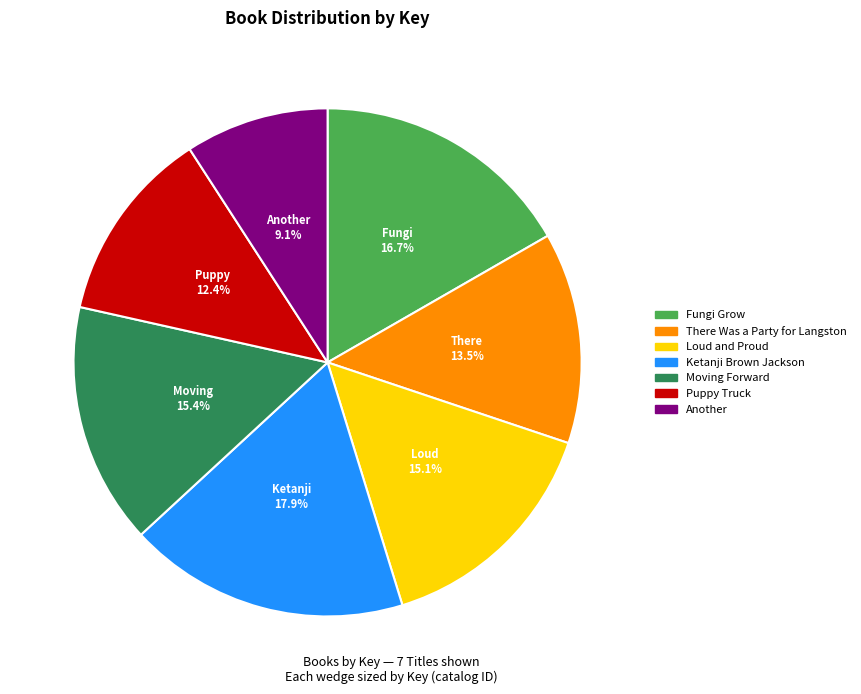

What is the smallest slice in the pie chart?

Another